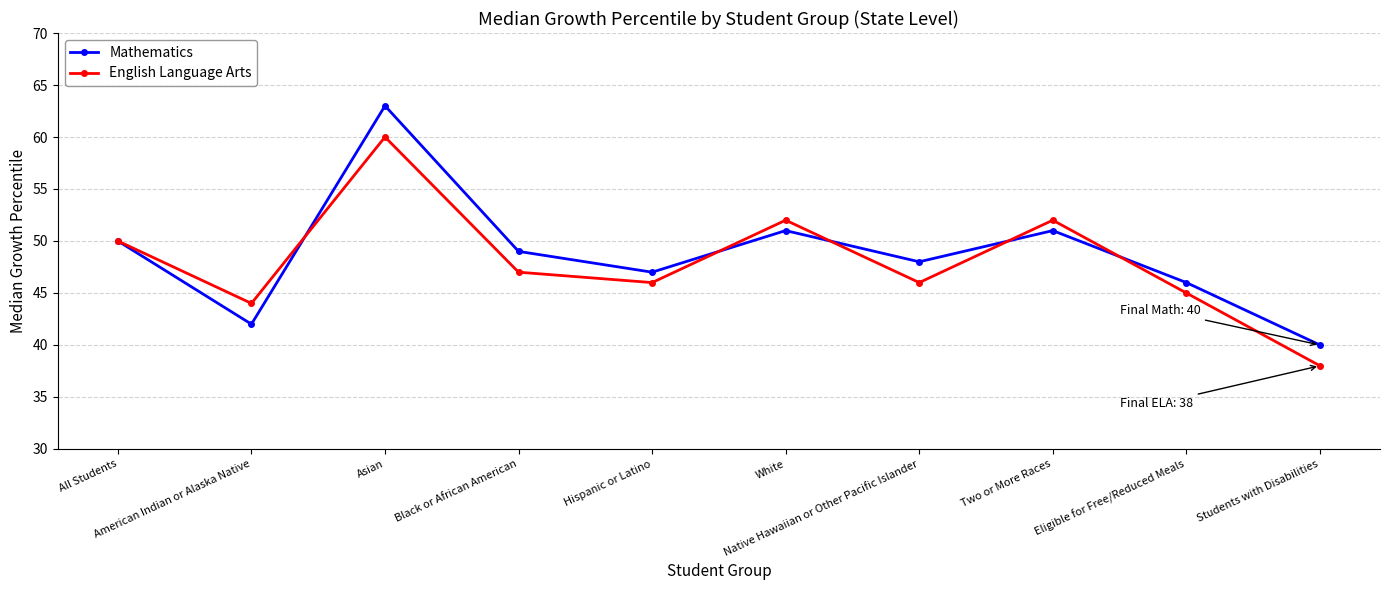

Is it true that English Language Arts equals 45 at Eligible for Free/Reduced Meals?

True